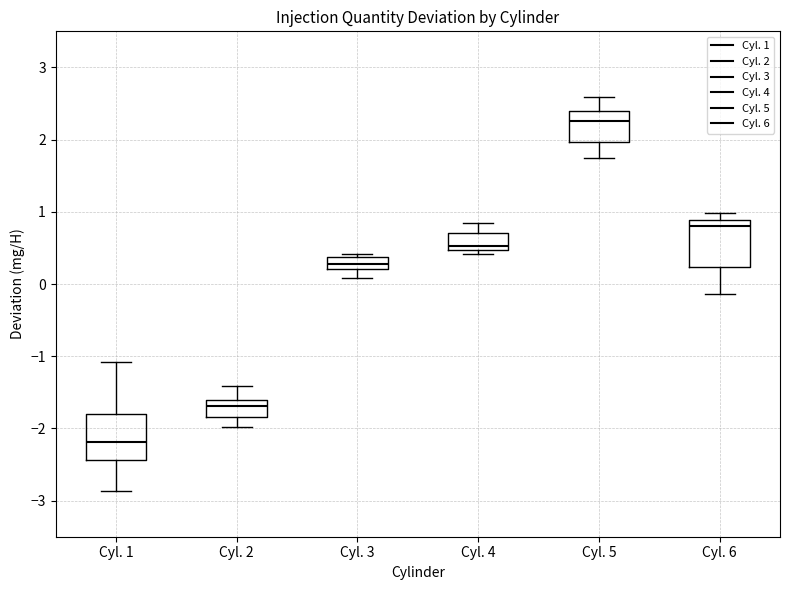

Where does the lower whisker of the box for Cyl. 2 end on the y-axis? The values are not printed on the chart, so give them approximately, as read against the axis.

-2.0